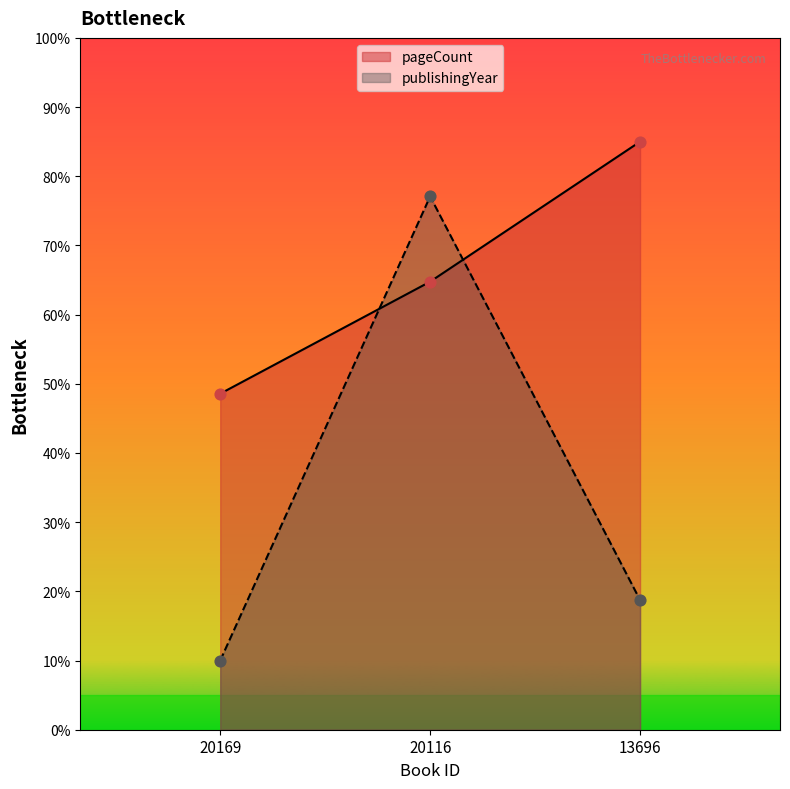

What is the total value across all series at 20169?

58.6